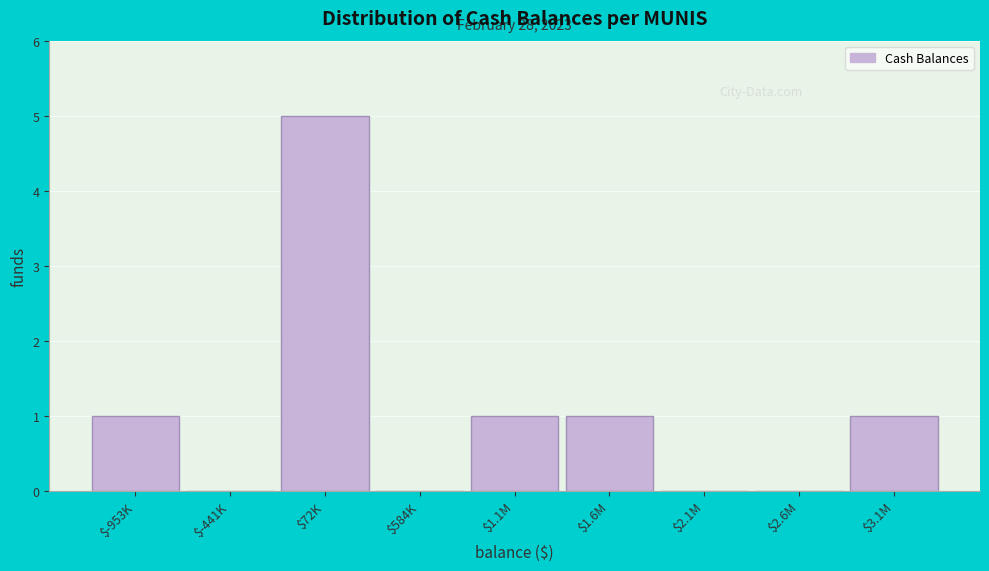

At which category does the chart reach its peak across all series?

$72K